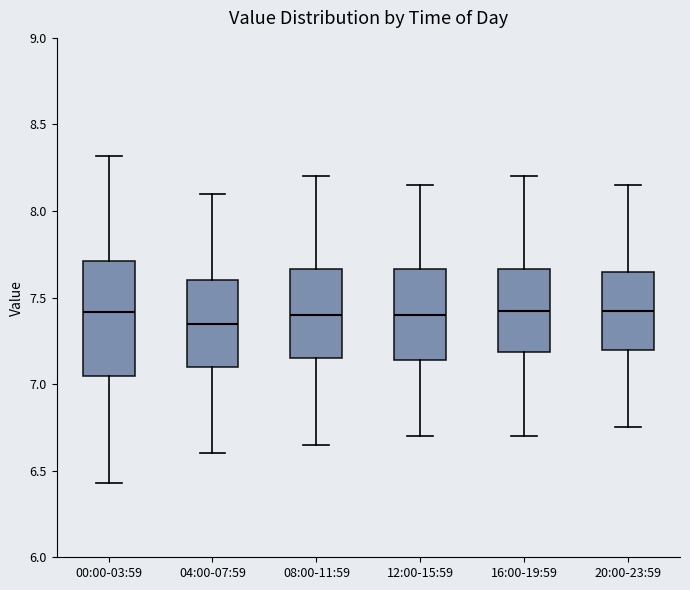

Reading left to right, read every box against the y-axis: the position of its median line, the range the box covers, and the ends of its whiskers. The values are not printed on the chart, so give them approximately, as read against the axis.

00:00-03:59: median 7.40, box 7.05 to 7.70, whiskers 6.45 to 8.30
04:00-07:59: median 7.35, box 7.10 to 7.60, whiskers 6.60 to 8.10
08:00-11:59: median 7.40, box 7.15 to 7.65, whiskers 6.65 to 8.20
12:00-15:59: median 7.40, box 7.15 to 7.65, whiskers 6.70 to 8.15
16:00-19:59: median 7.45, box 7.20 to 7.65, whiskers 6.70 to 8.20
20:00-23:59: median 7.45, box 7.20 to 7.65, whiskers 6.75 to 8.15